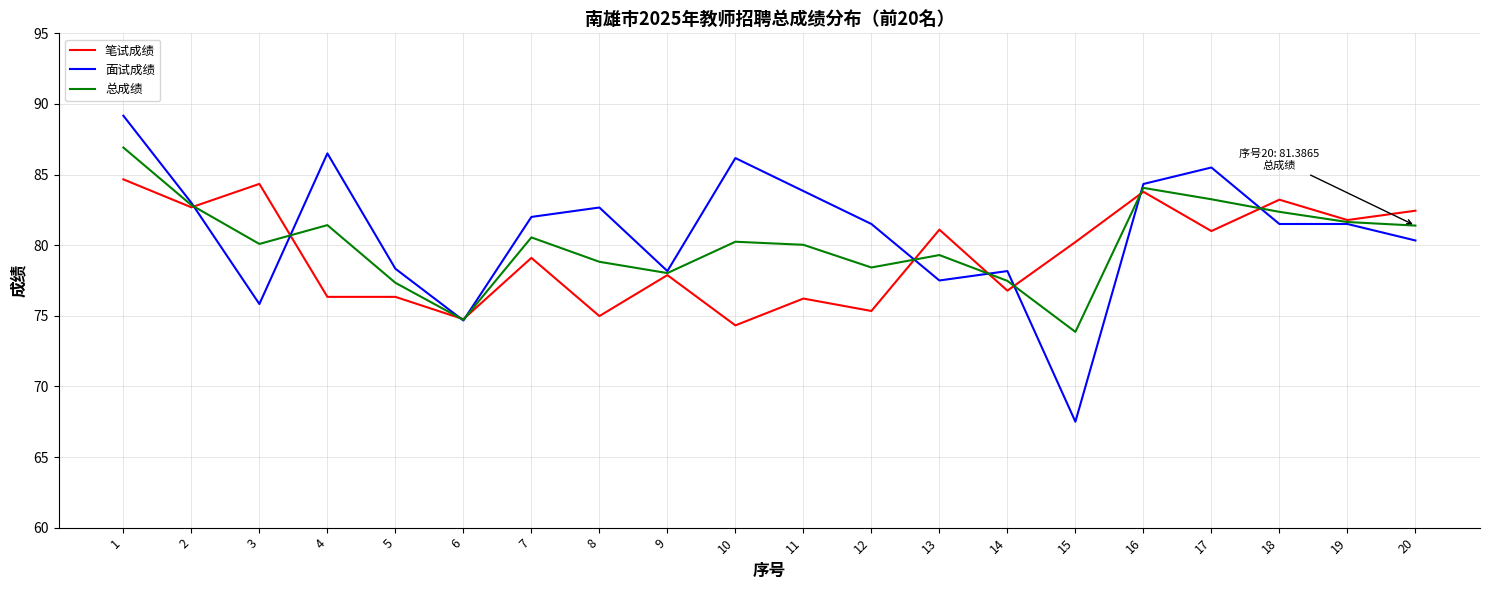

How many series are shown in this chart?

3